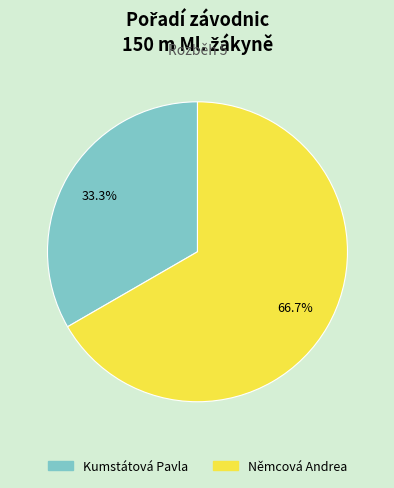

What is the majority slice?

Němcová Andrea